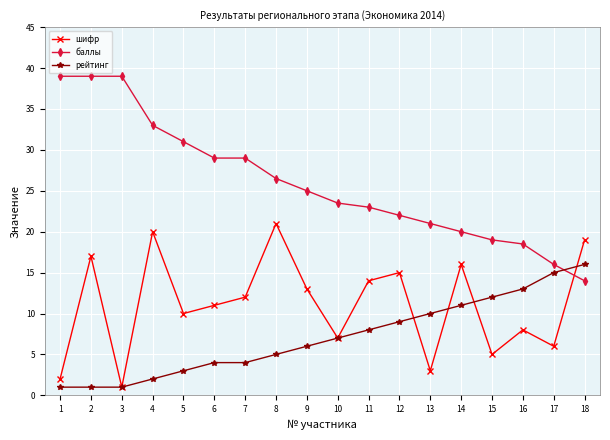

What is the sum of the рейтинг values at 10 and 13?

17.0